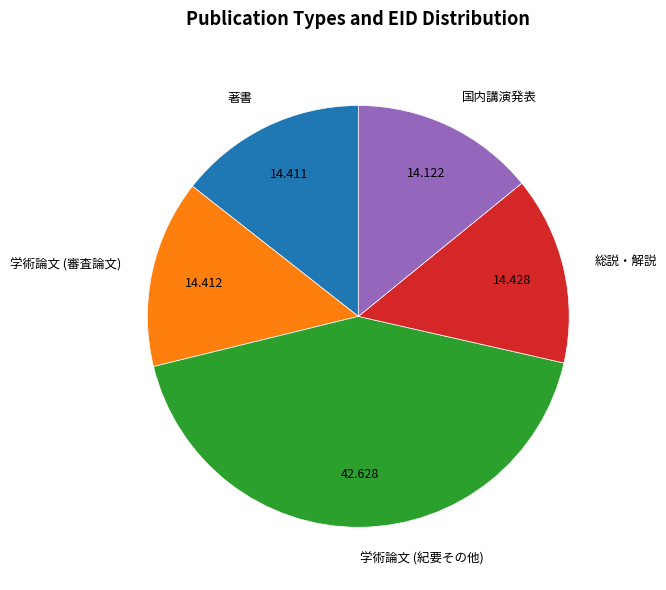

Is there any slice that represents more than half of the pie?

No